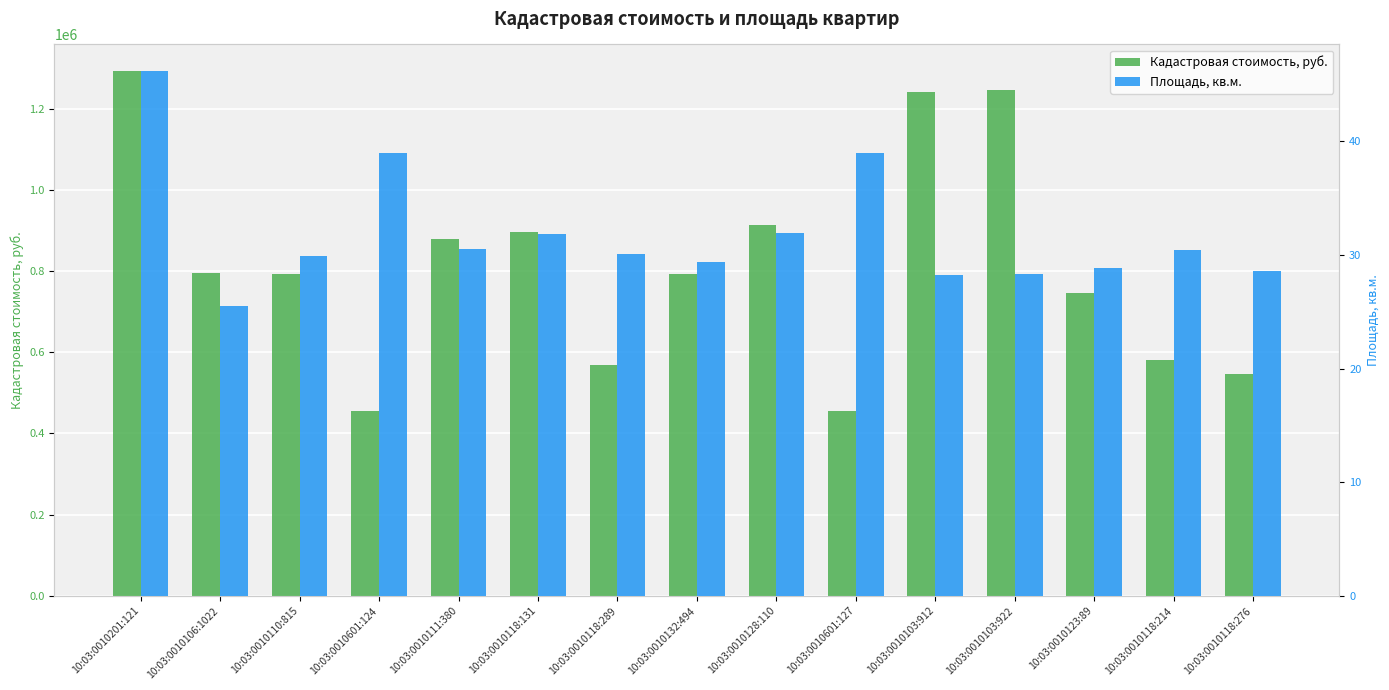

Rank the series at 10:03:0010123:89 from lowest to highest value.

Площадь, кв.м., Кадастровая стоимость, руб.